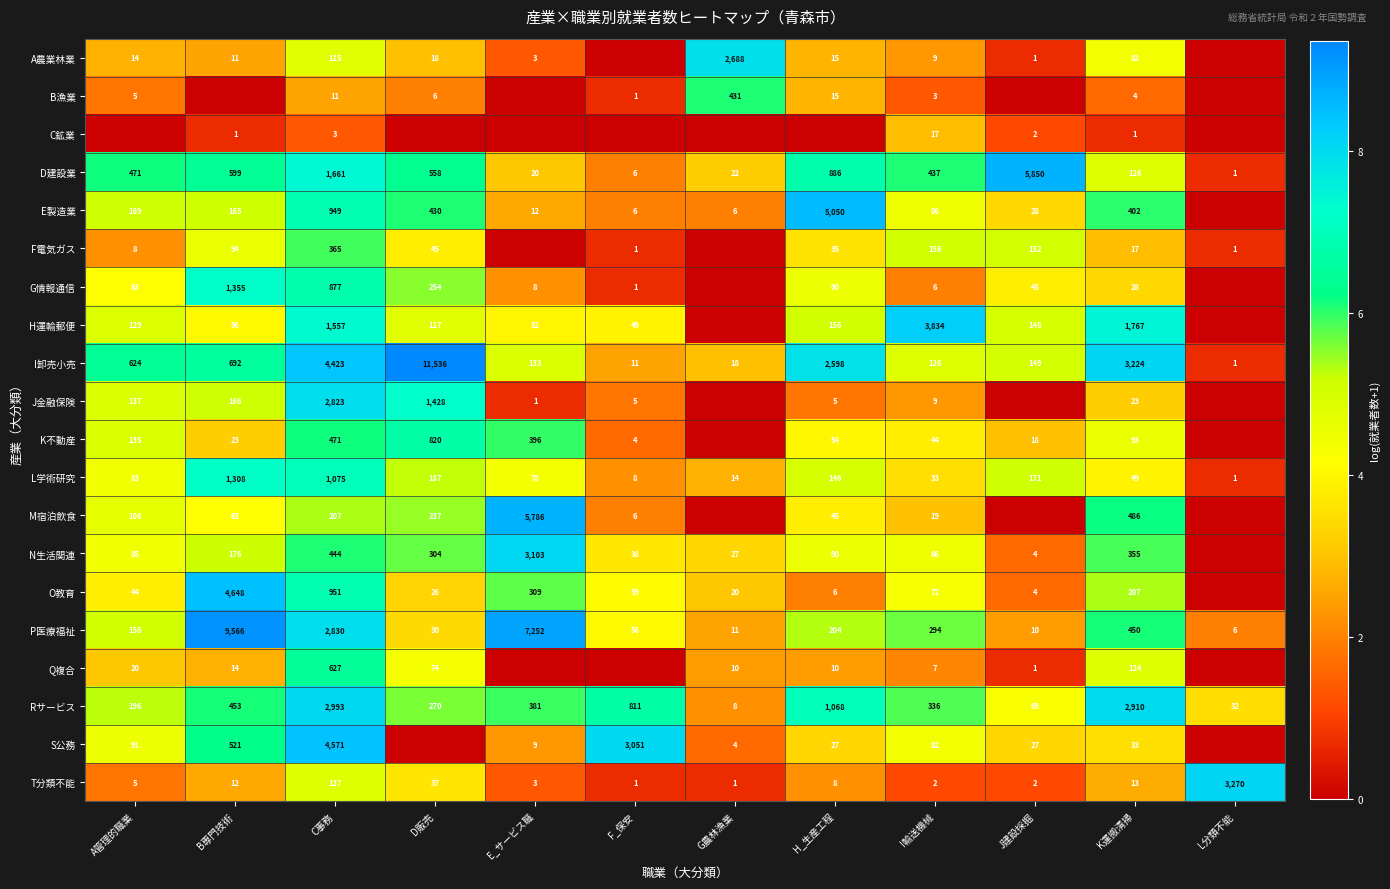

Where is Rサービス nearest to the value 1500?

H_生産工程